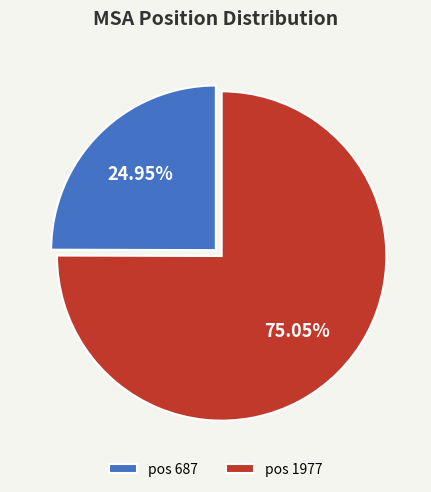

Is the sum of pos 1977 and pos 687 greater than half?

Yes